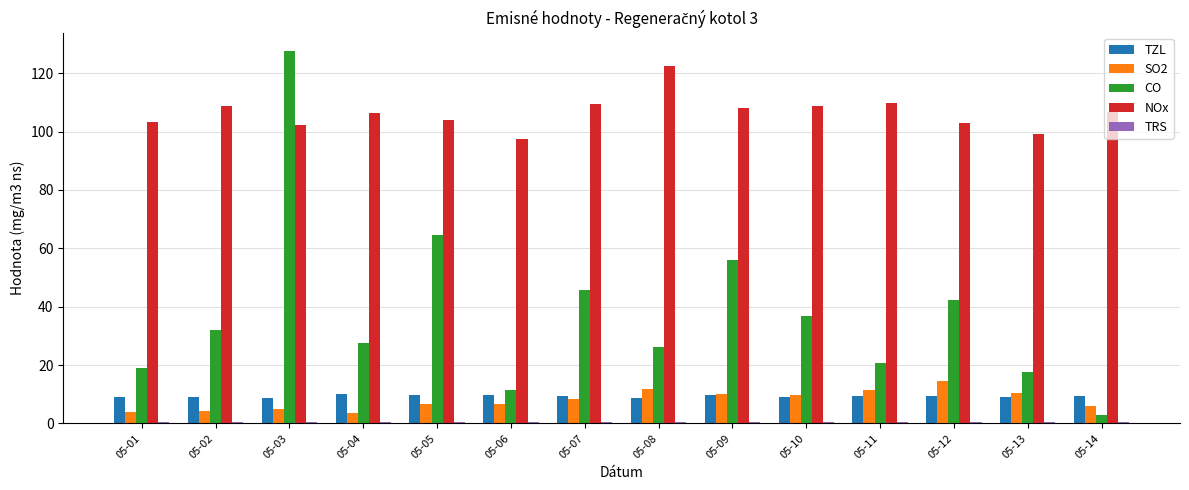

Which series has the largest total across all categories?

NOx